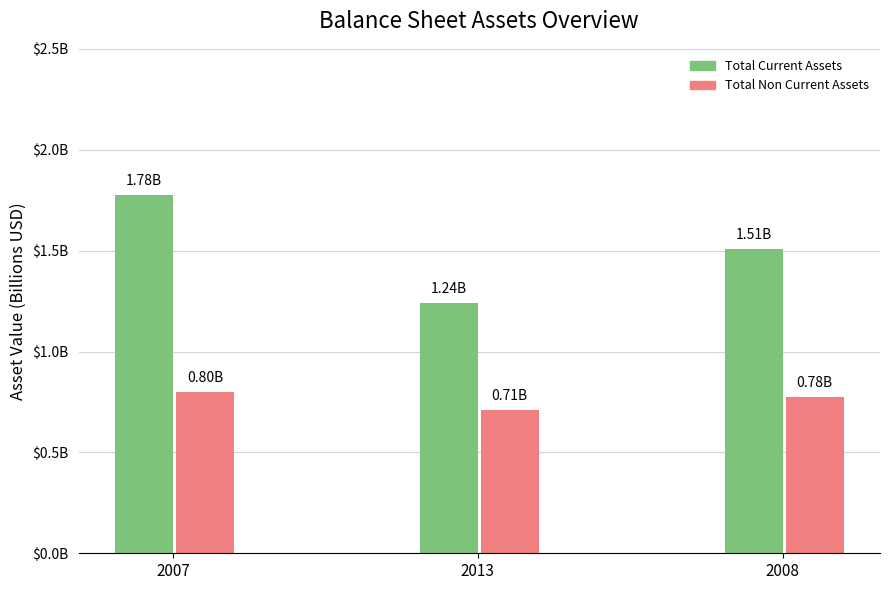

Rank the series by their maximum value, from highest to lowest.

Total Current Assets, Total Non Current Assets